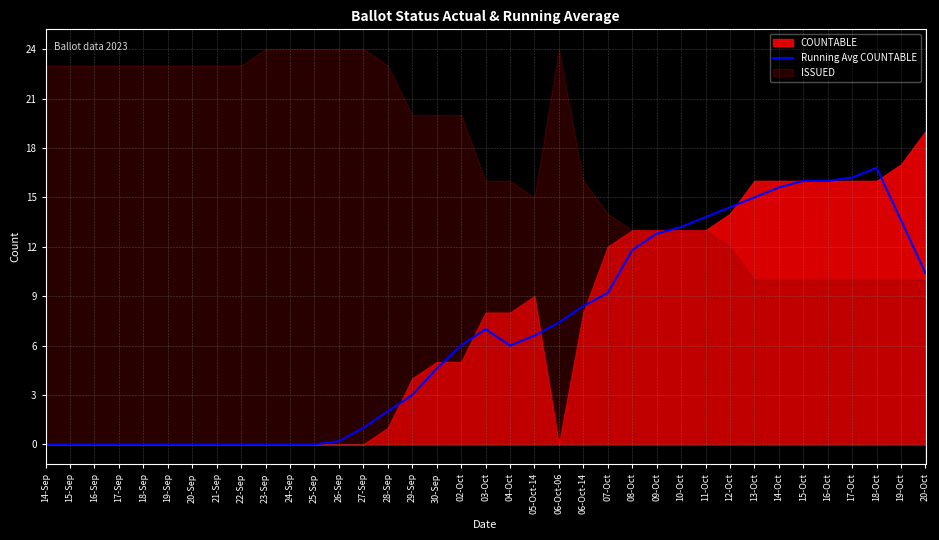

Reading left to right, transcribe all the data shown in this chart.

0.0	0.0	0.0	0.0	0.0	0.0	0.0	0.0	0.0	0.0	0.0	0.0	0.2	1.0	2.0	3.0	4.6	6.0	7.0	6.0	6.6	7.4	8.4	9.2	11.8	12.8	13.2	13.8	14.4	15.0	15.6	16.0	16.0	16.2	16.8	13.6	10.4